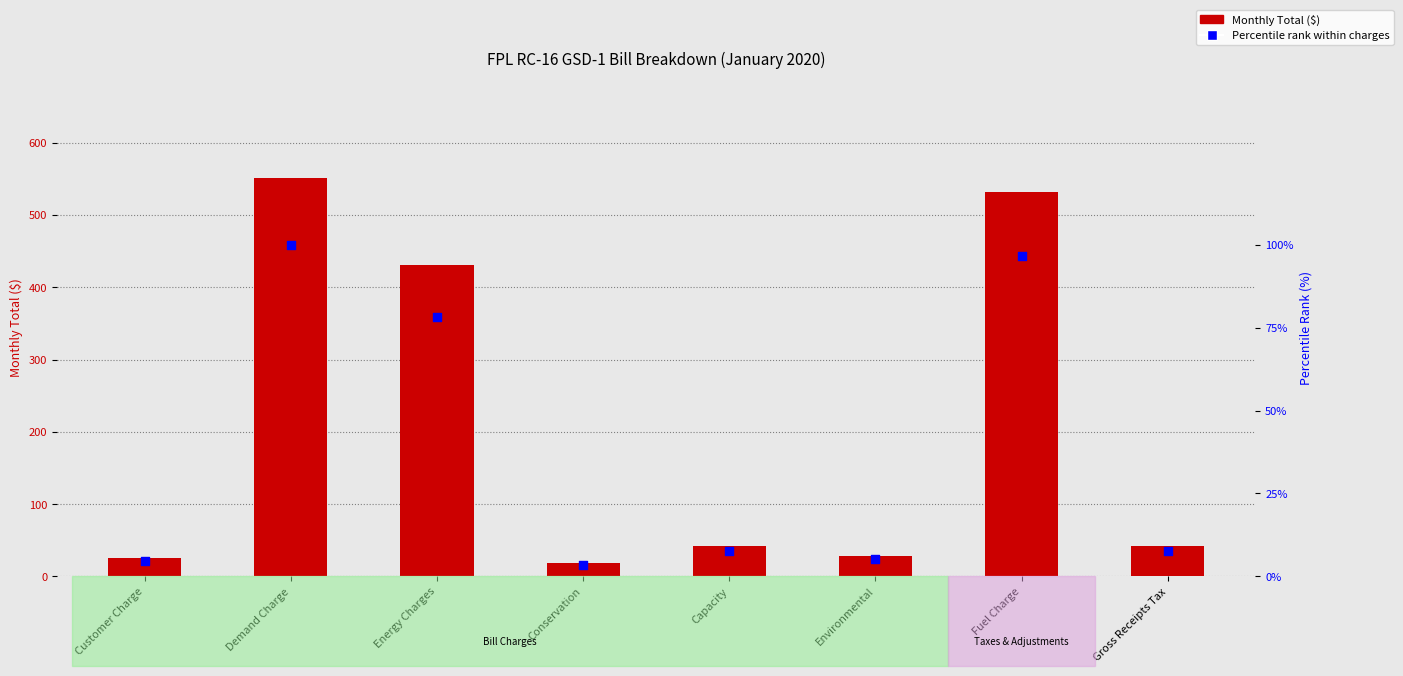

Which series has the largest total across all categories?

Monthly Total